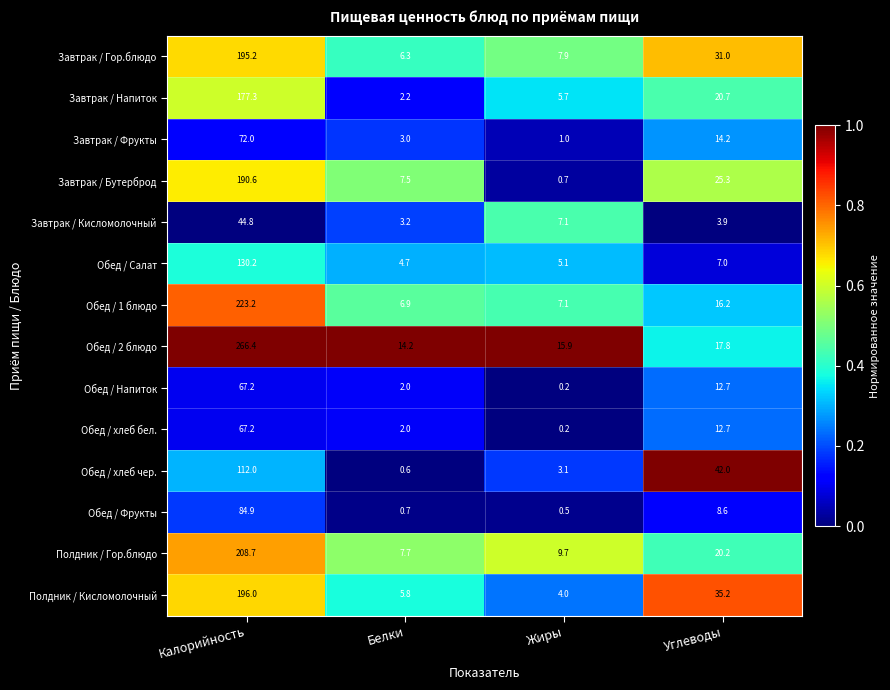

Rank the categories by Обед / Напиток value from lowest to highest.

Жиры, Белки, Углеводы, Калорийность